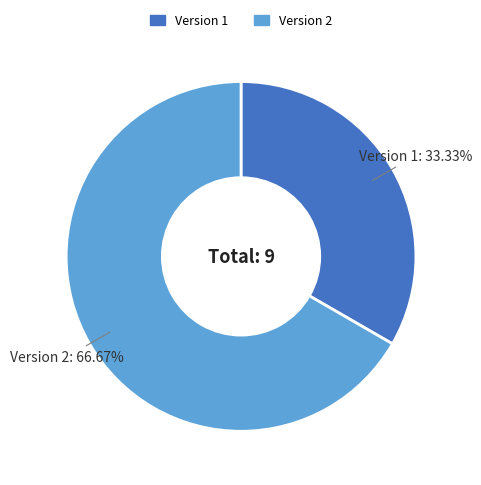

What is the largest slice in the pie chart?

Version 2